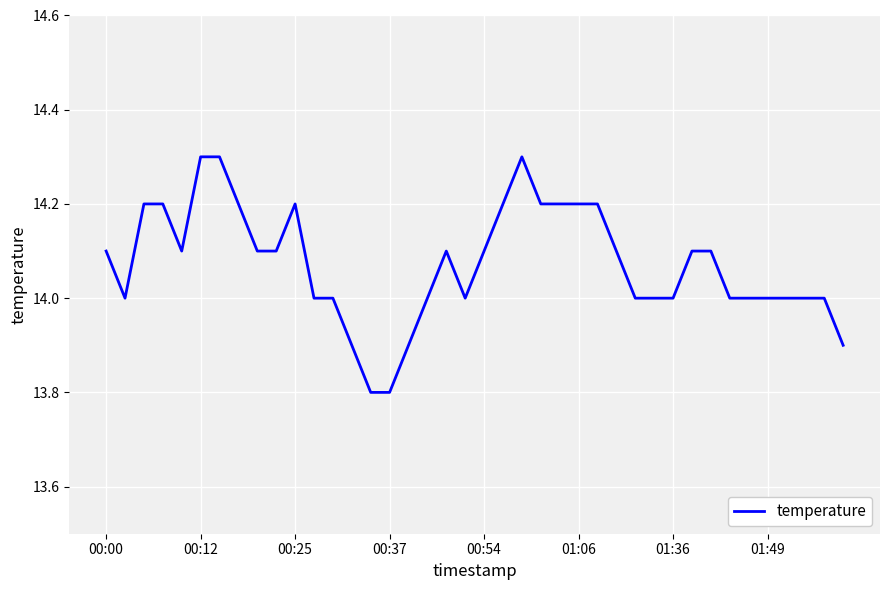

What is the smallest value displayed?

13.8